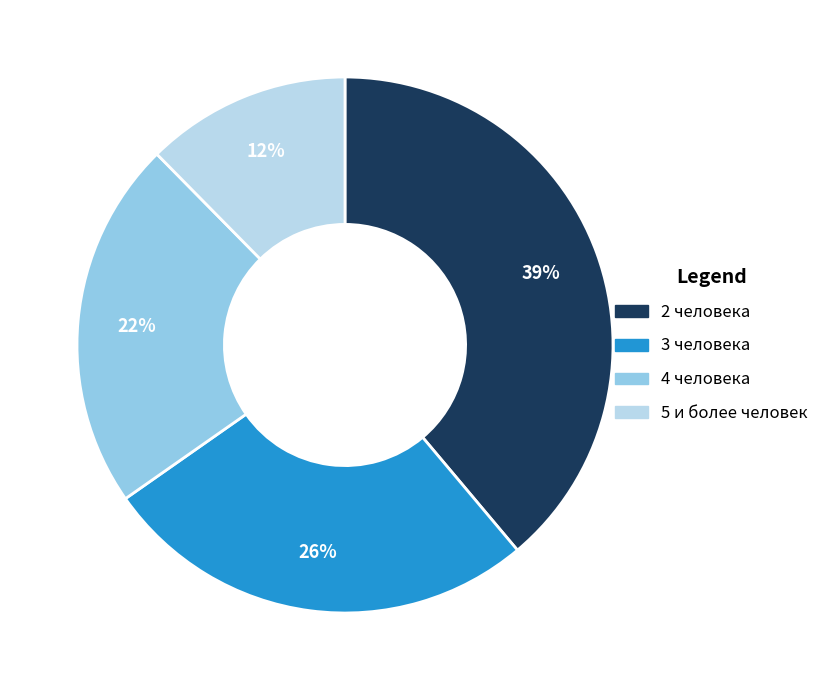

True or false: 4 человека accounts for 31% of the total.

False